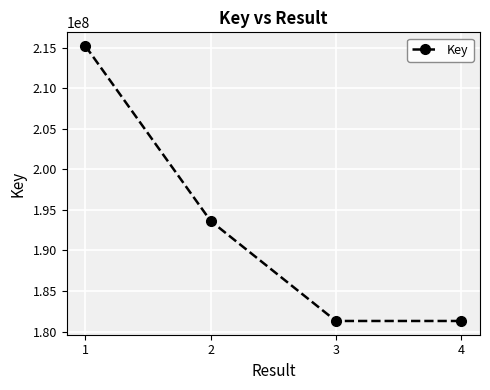

At which category does the chart reach its peak across all series?

1